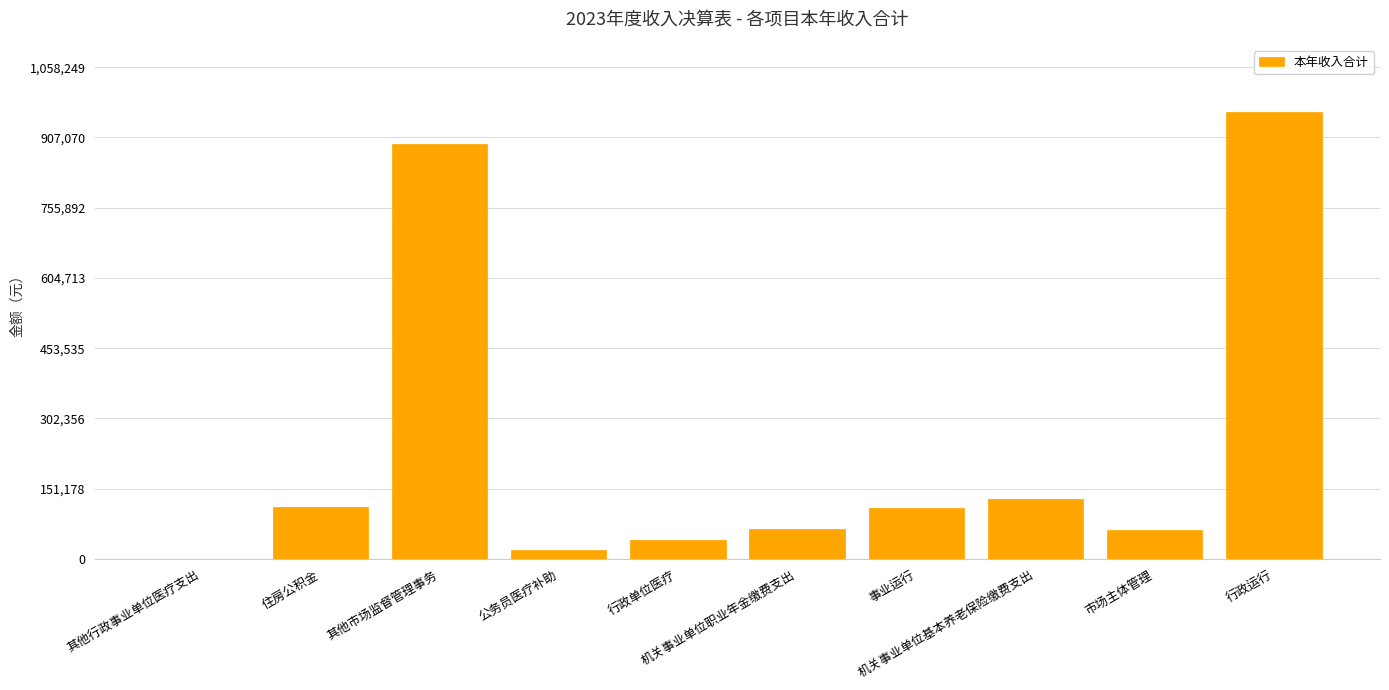

What is the maximum value shown in the chart?

962045.0